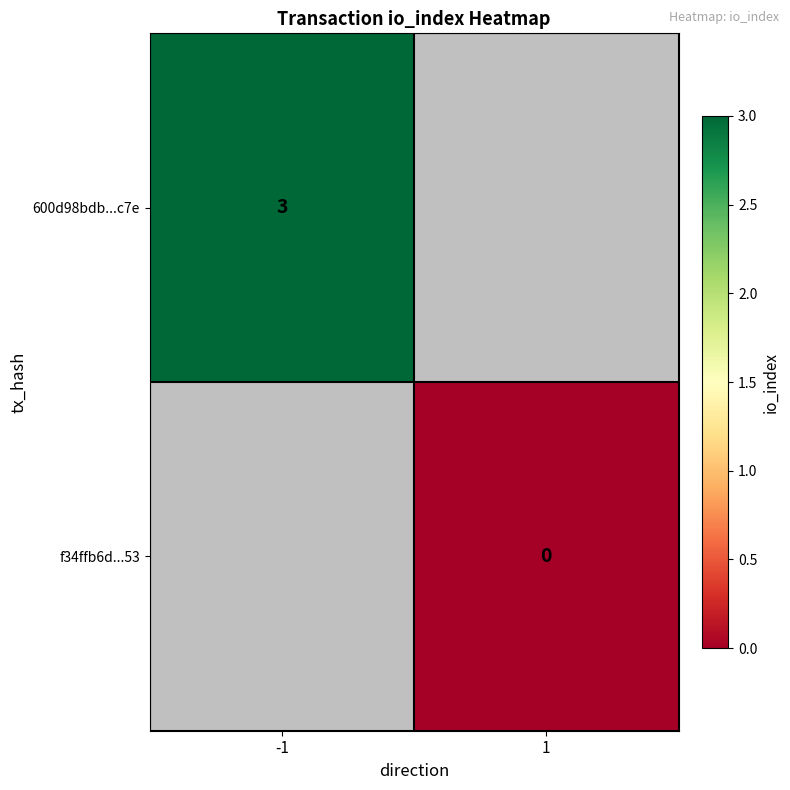

The 600d98bdb...c7e series shows 3 at -1. True or false?

True